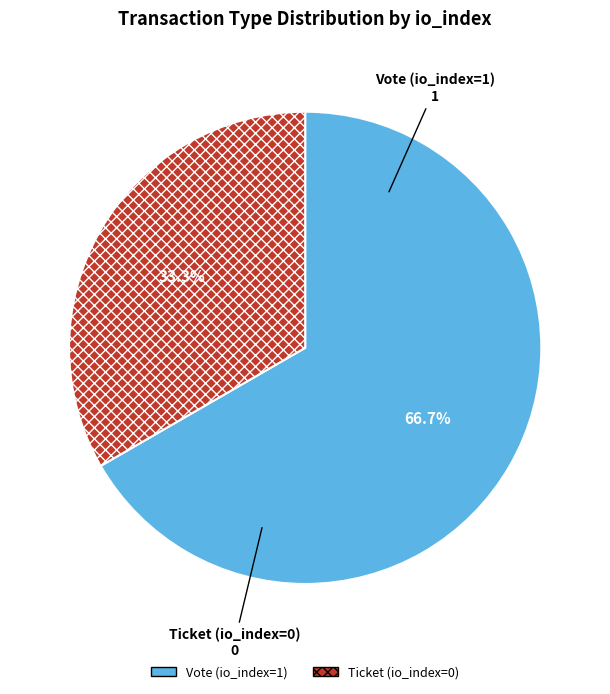

Which category has the smallest portion of the pie?

Ticket (io_index=0)